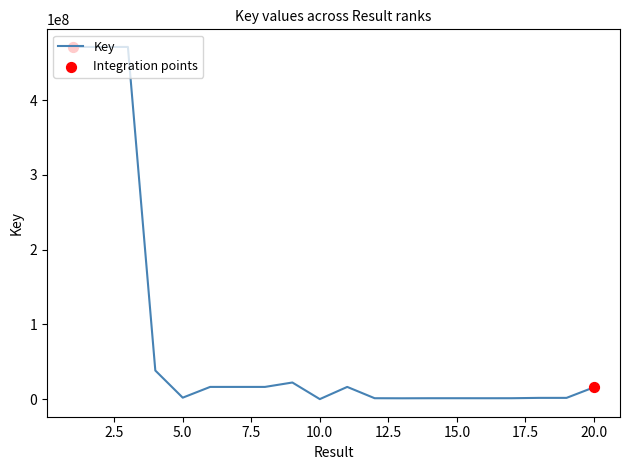

What is the difference between the maximum and minimum values?

471128227